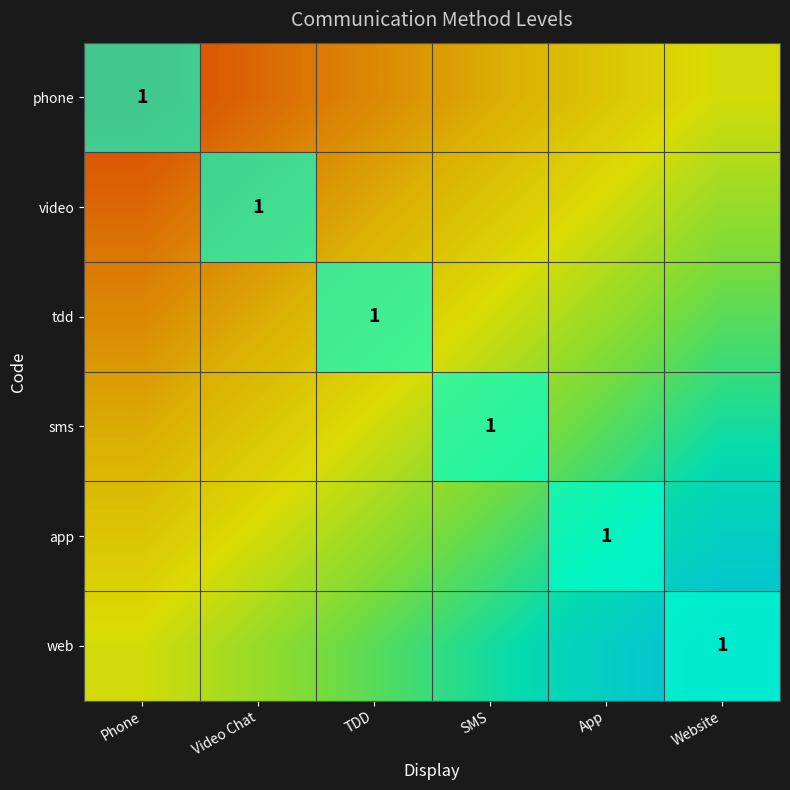

Between SMS and TDD, which is larger?

SMS